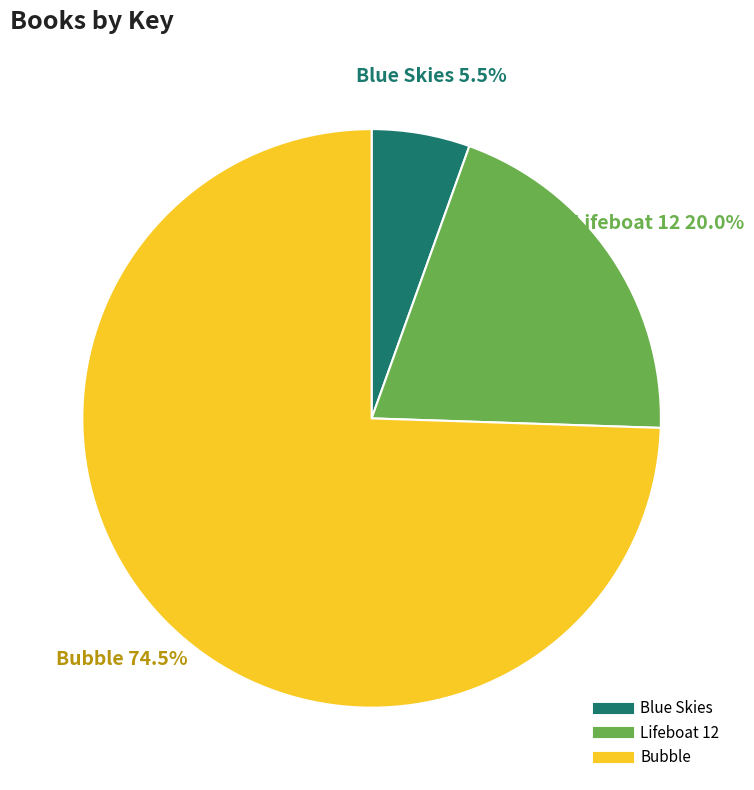

Count the number of slices in the pie.

3